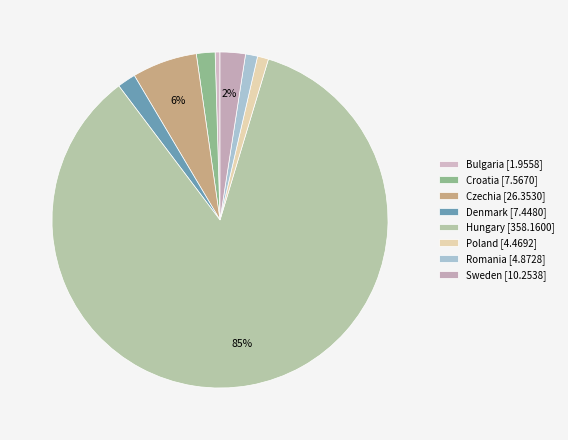

Do Bulgaria and Poland together represent more than half of the pie?

No